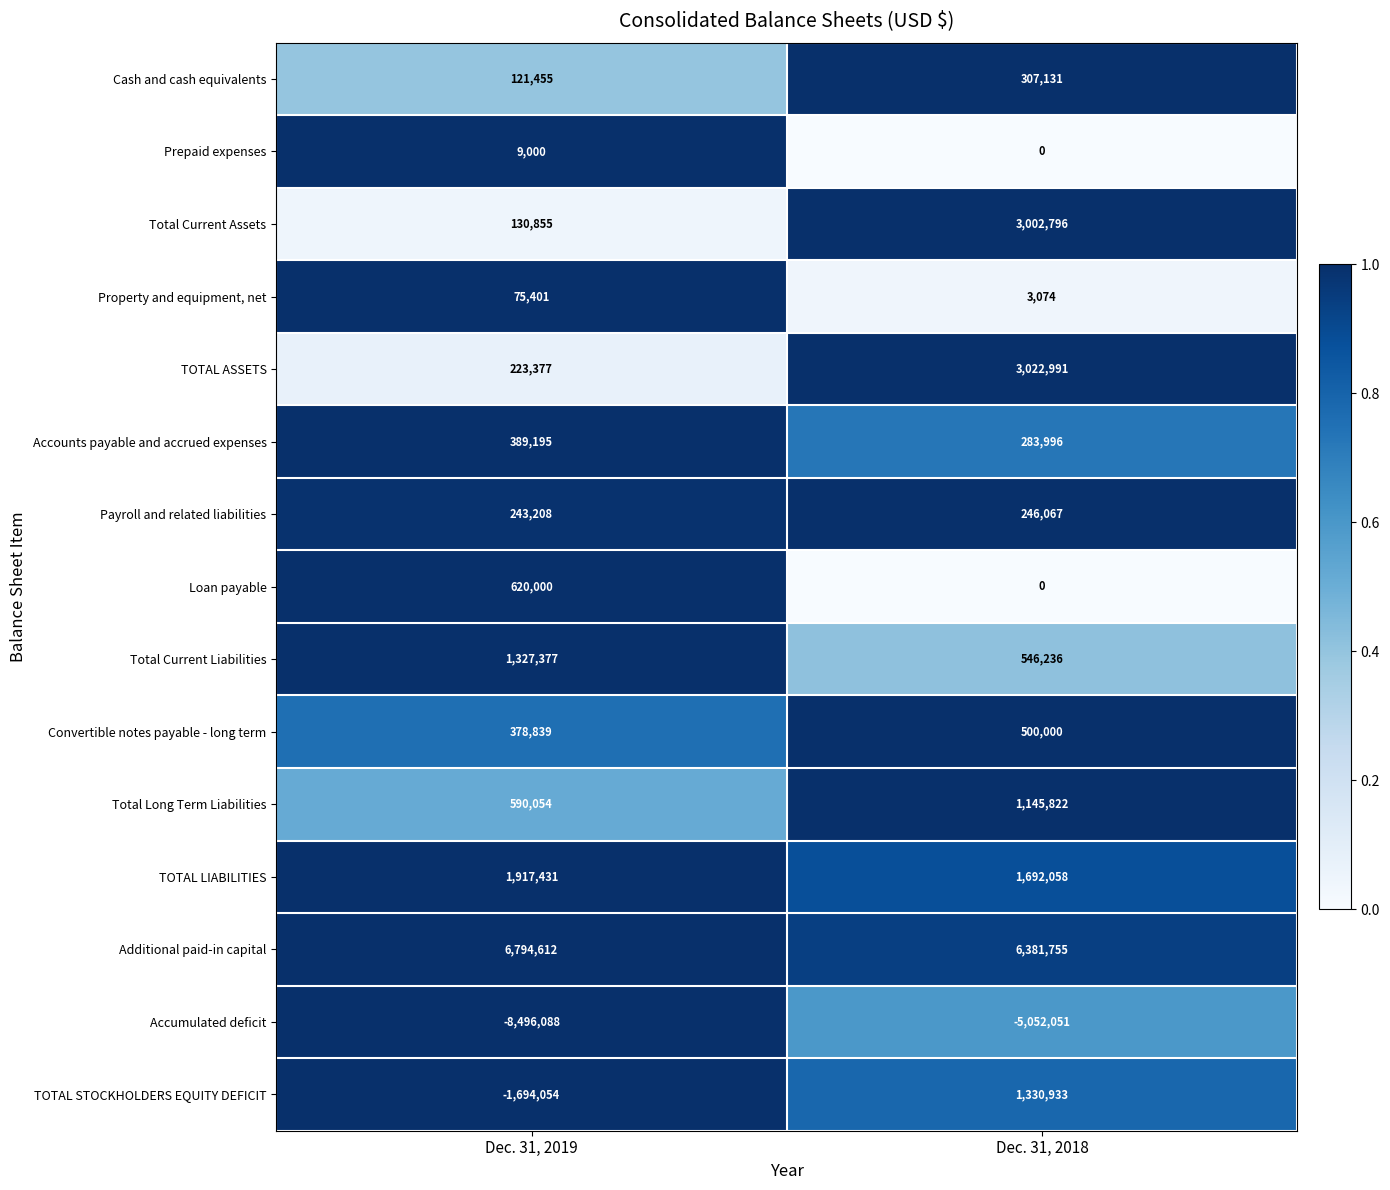

Count the number of data series in this chart.

15